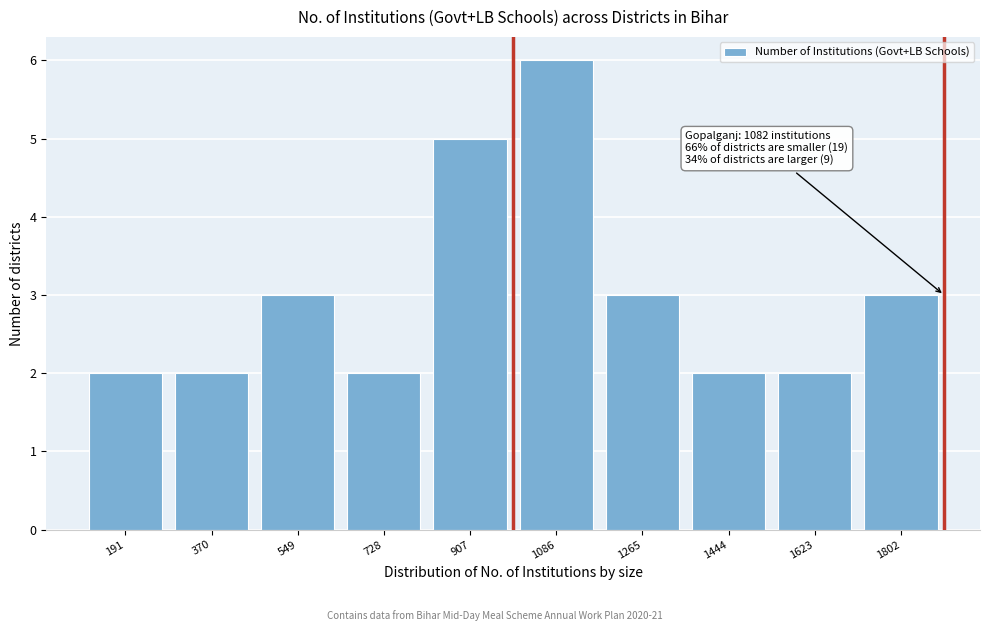

Reading left to right, transcribe all the data shown in this chart.

2	2	3	2	5	6	3	2	2	3